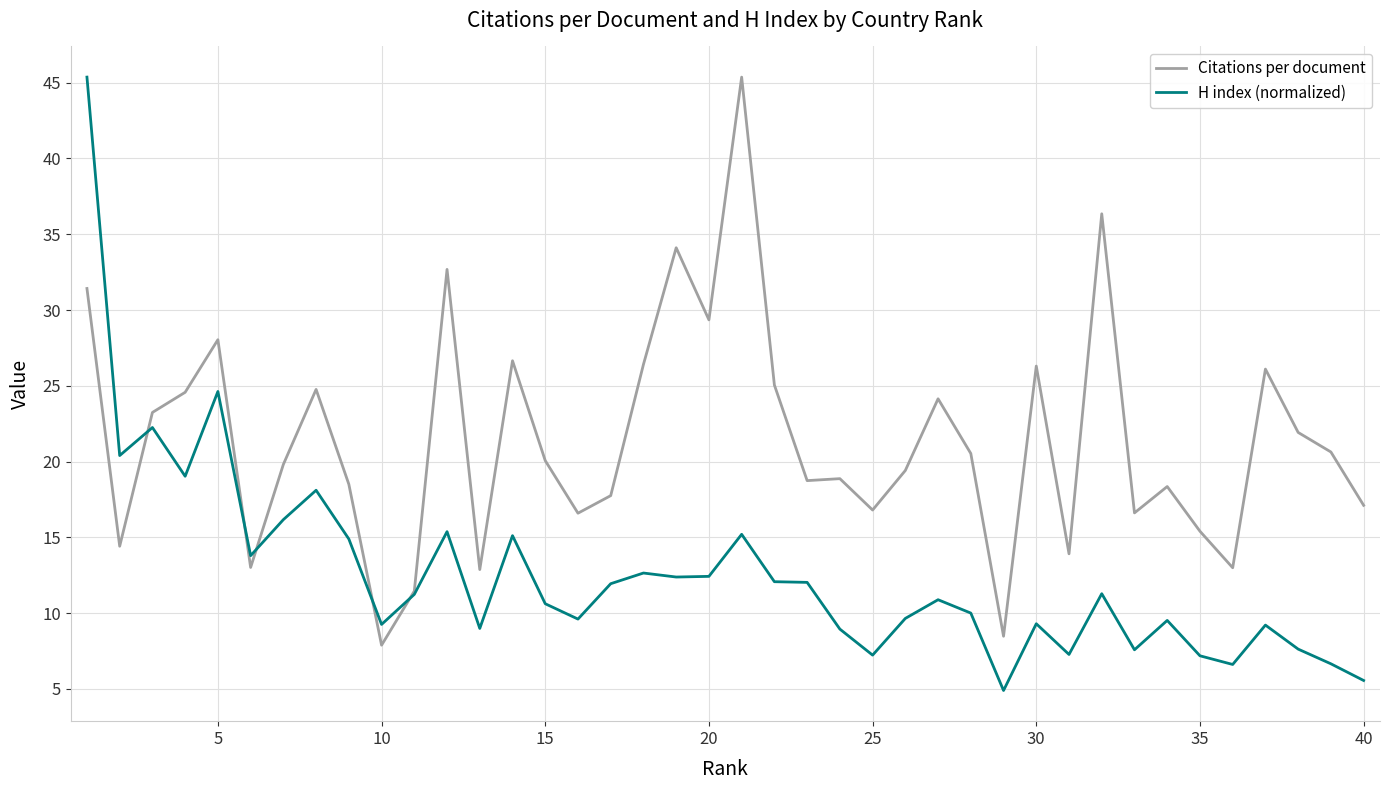

List the series in order of their overall mean, highest first.

Citations per document, H index (normalized)